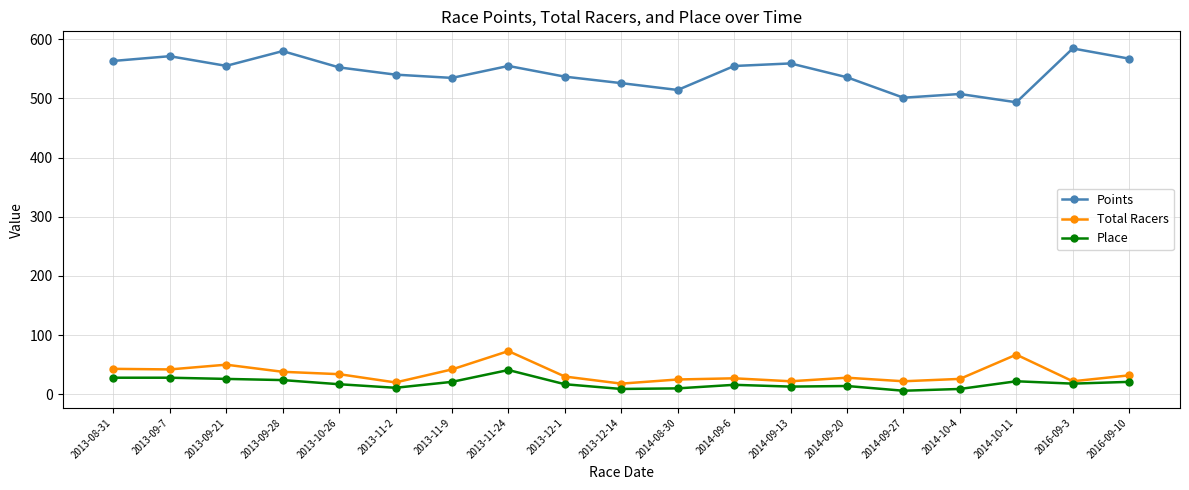

At which category is the sum across all series the highest?

2013-11-24